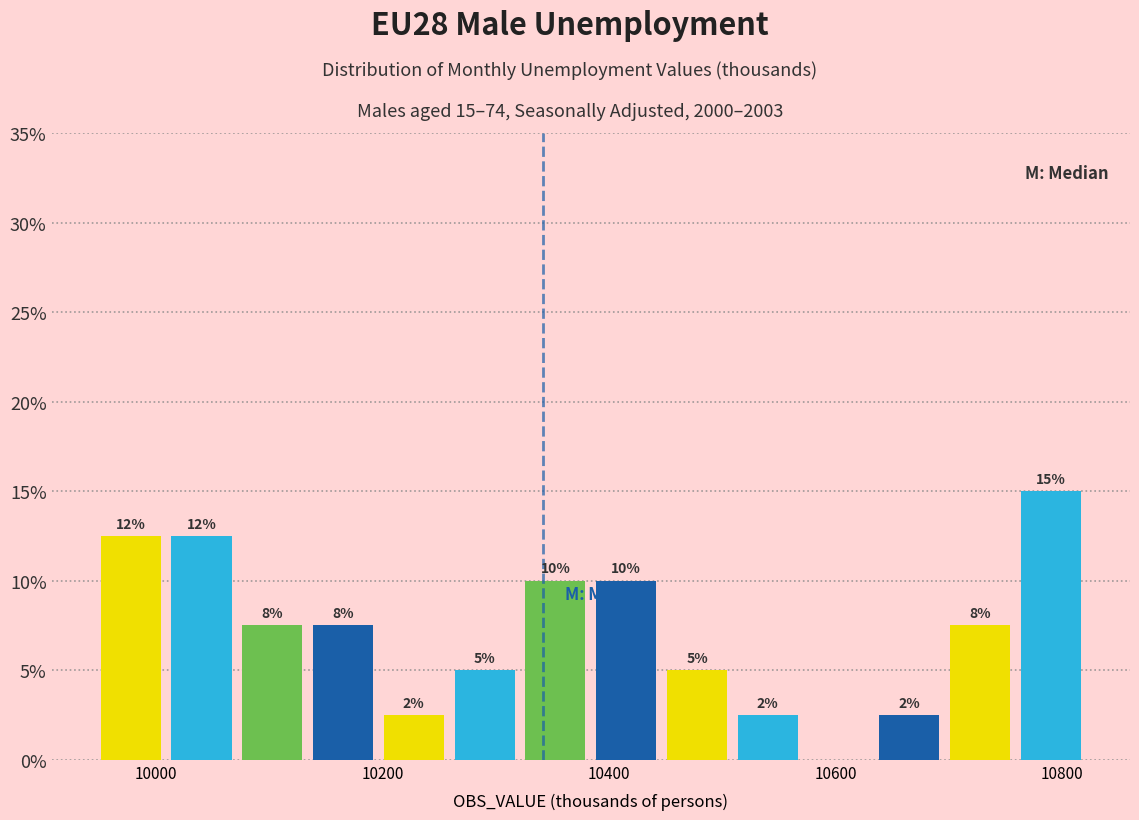

Read against the x-axis, roughly where is the centre of the tallest bar?

10780